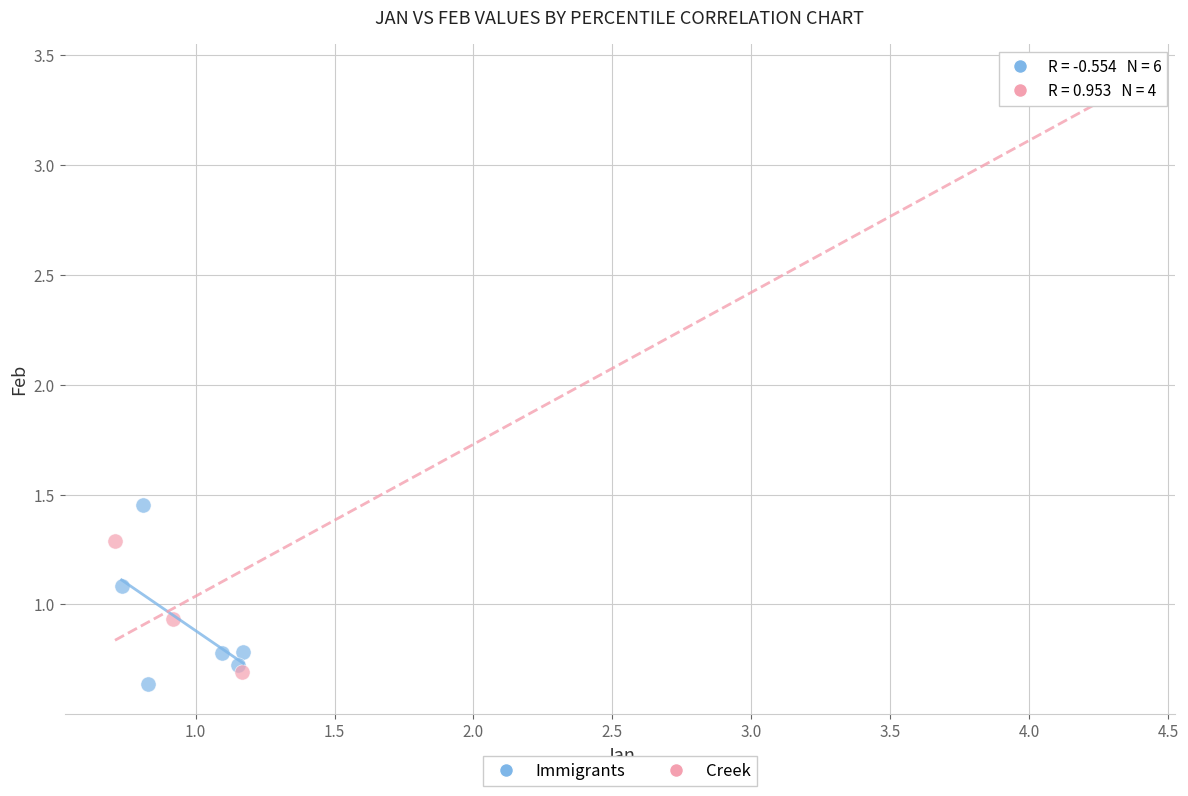

Which series contains the highest Y value?

Creek